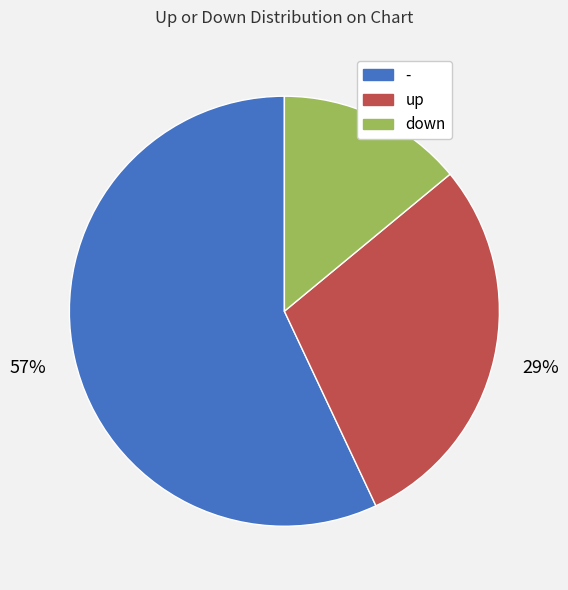

Is - the majority of the pie?

Yes